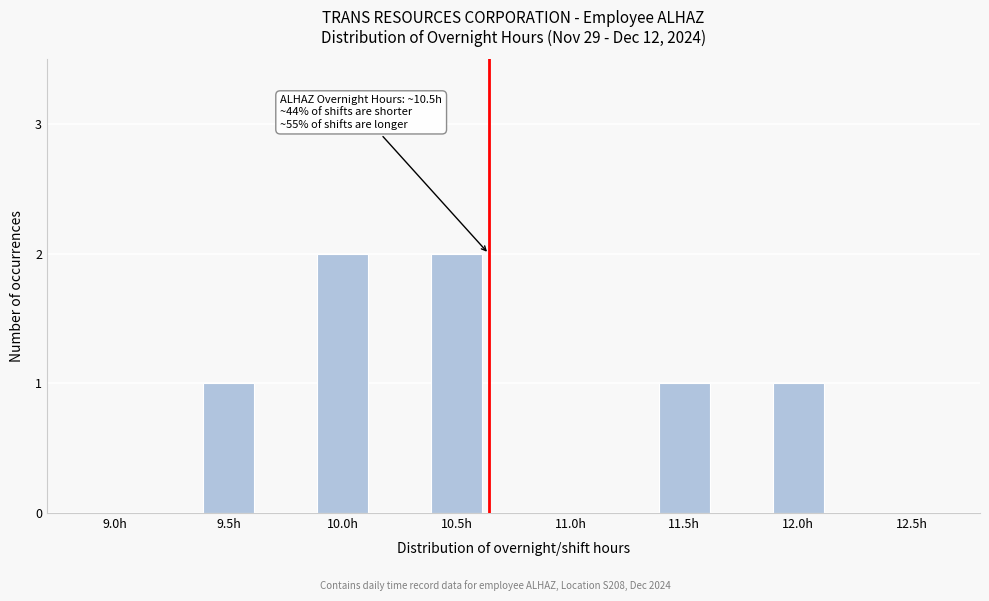

Reading left to right, transcribe all the data shown in this chart.

9.0h=0	9.5h=1	10.0h=2	10.5h=2	11.0h=0	11.5h=1	12.0h=1	12.5h=0